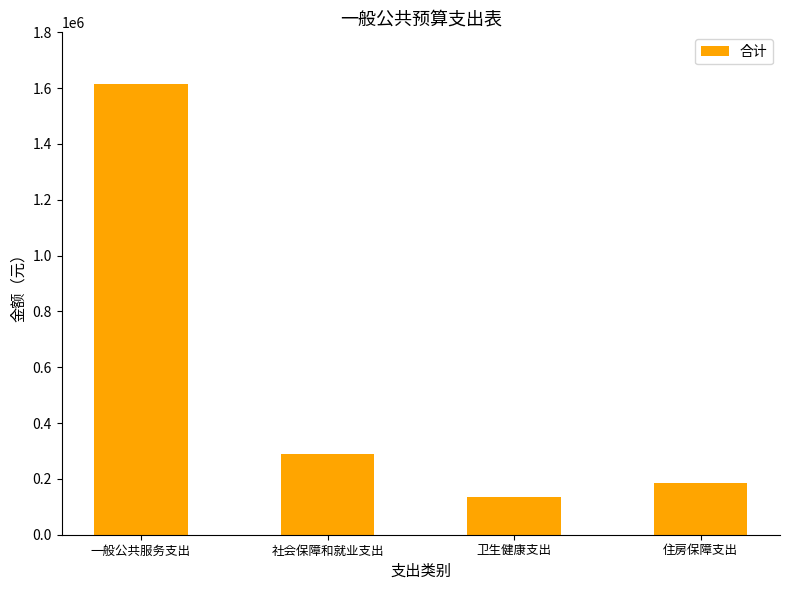

What is the difference between the maximum and second lowest values?

1427277.9